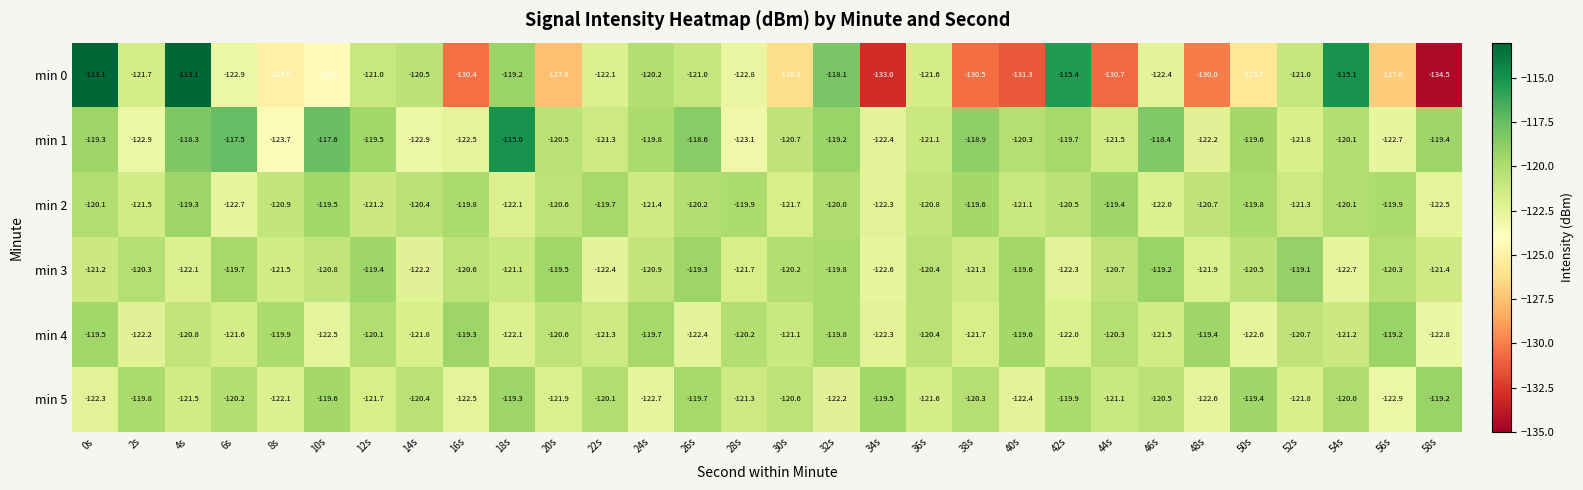

The value of min 0 at 22s is -122.1. True or false?

True